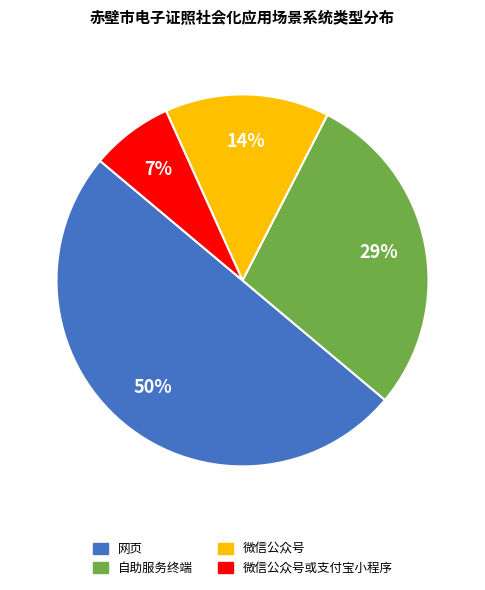

To the nearest percent, what is the average slice percentage?

25%